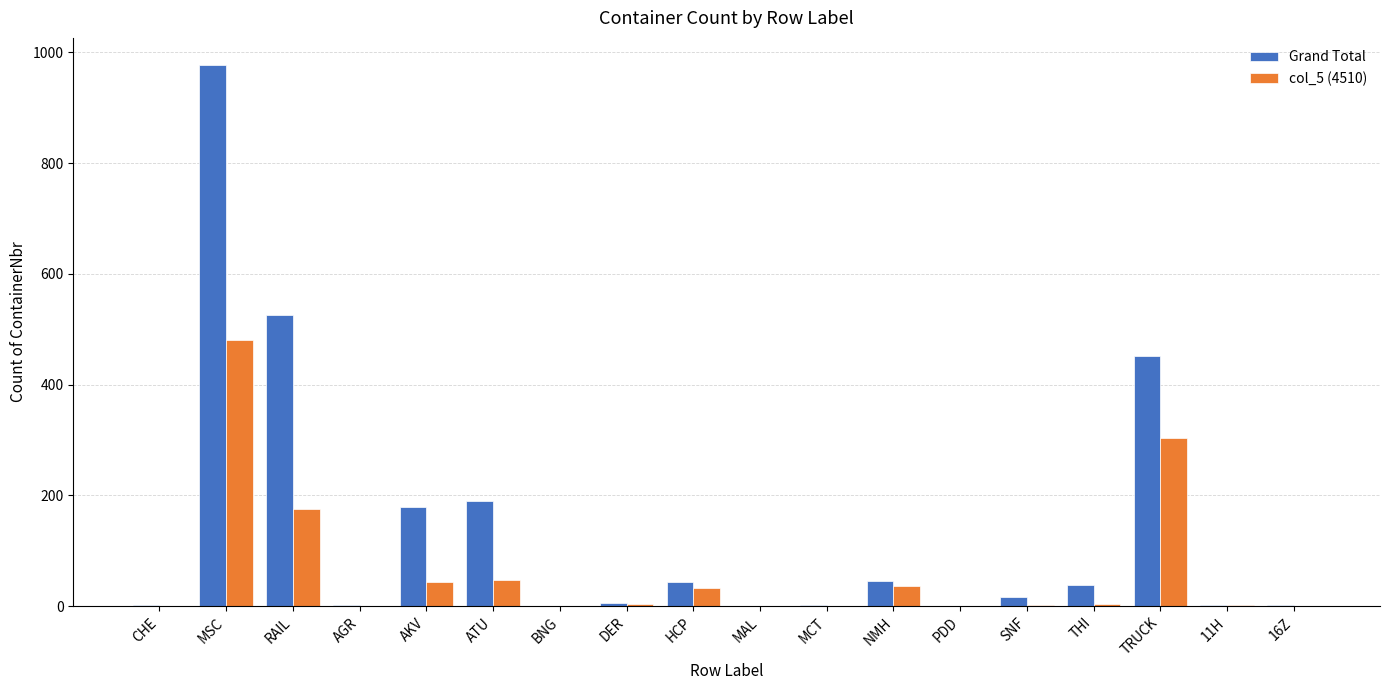

At which category is the sum across all series the highest?

MSC